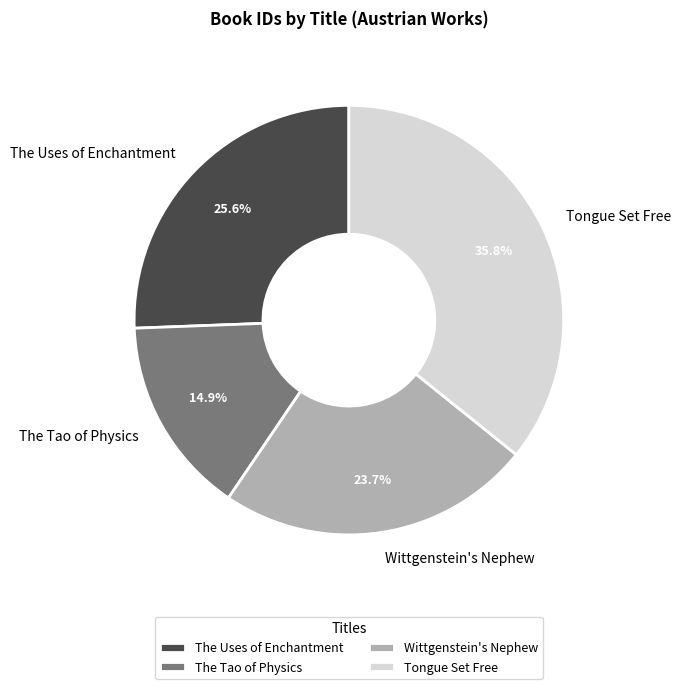

To the nearest percent, what portion does Wittgenstein's Nephew represent?

24%